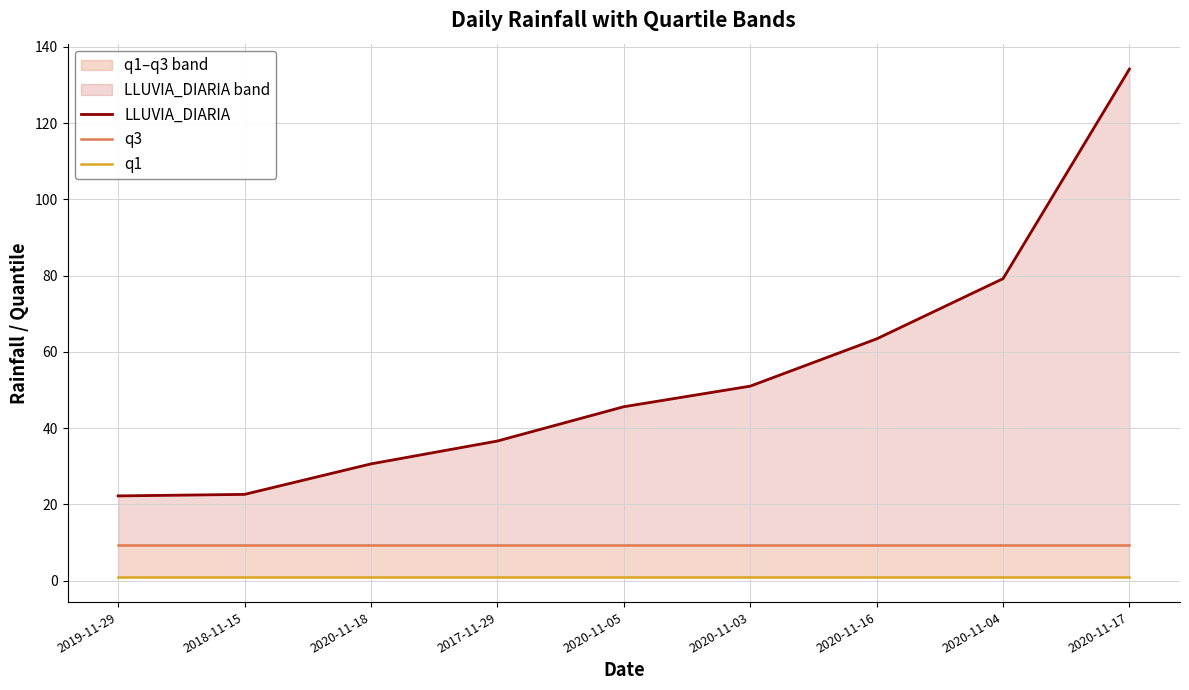

Which series has the largest range (max minus min)?

LLUVIA_DIARIA